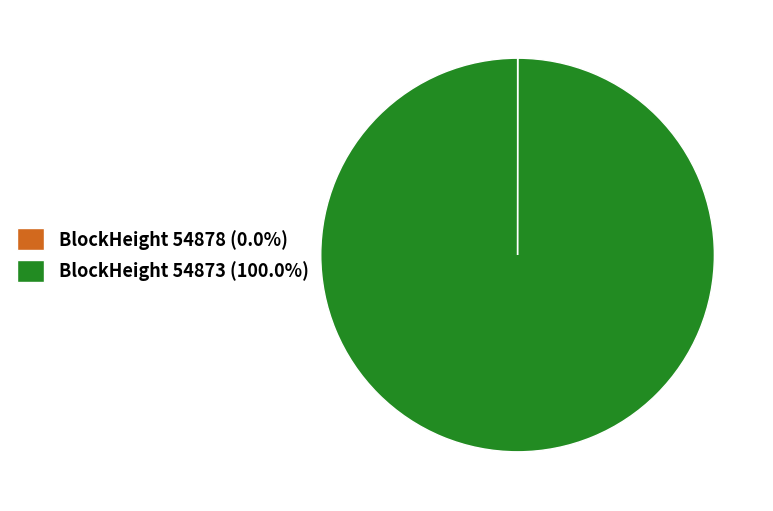

Does BlockHeight 54873 (100.0%) account for over 50% of the chart?

Yes